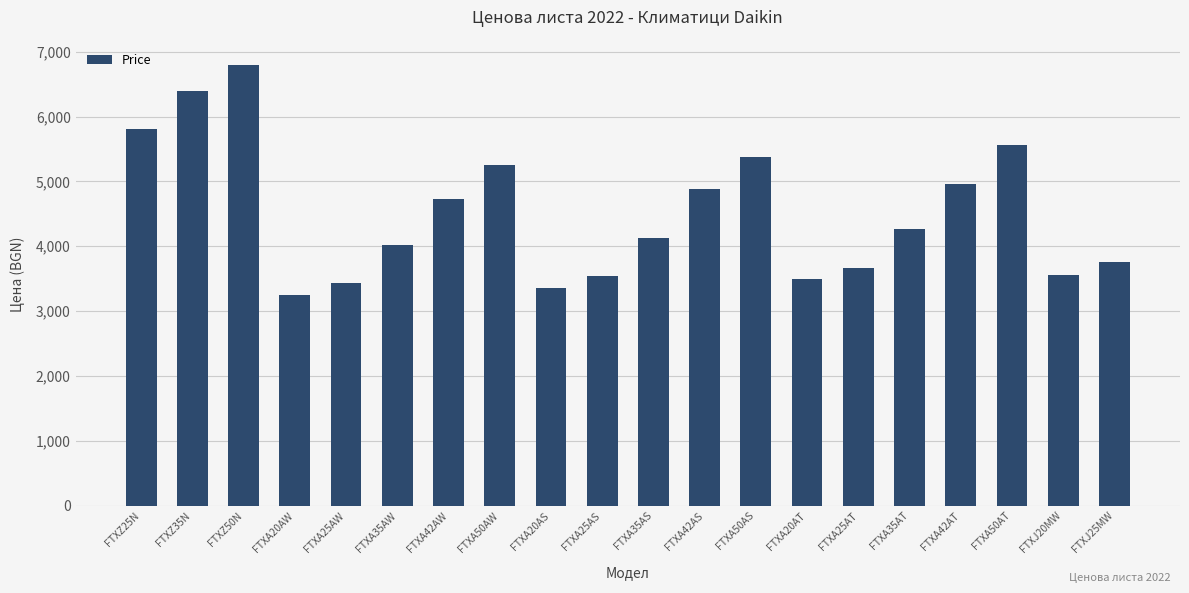

What is the value of the 16th bar from the left?

4267